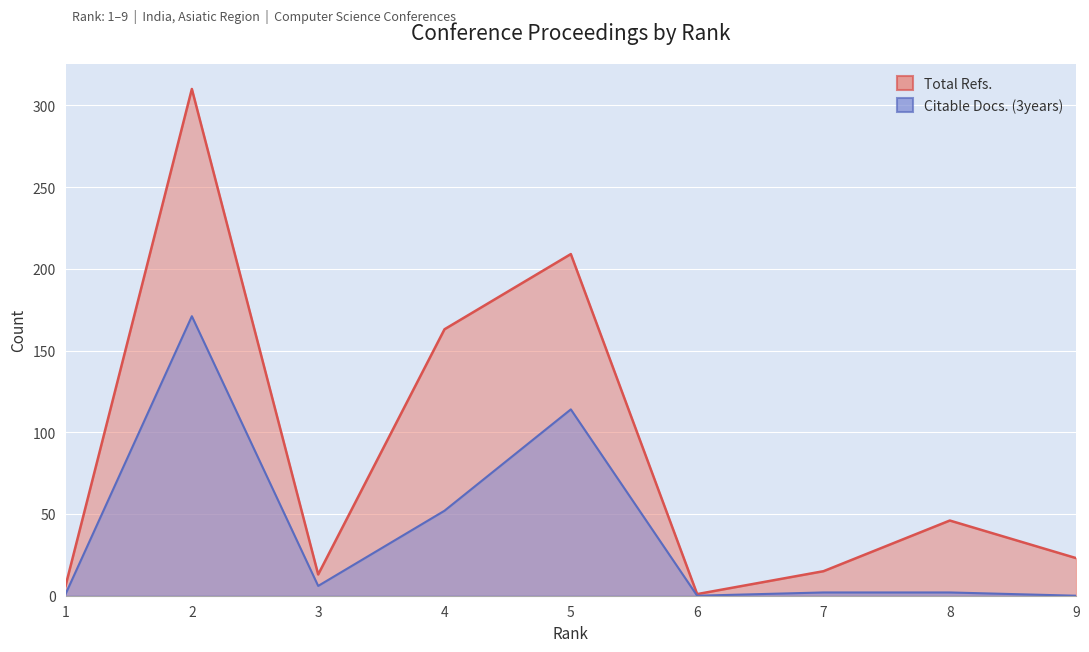

Between 1 and 7, which series saw the biggest shift?

Citable Docs. (3years)